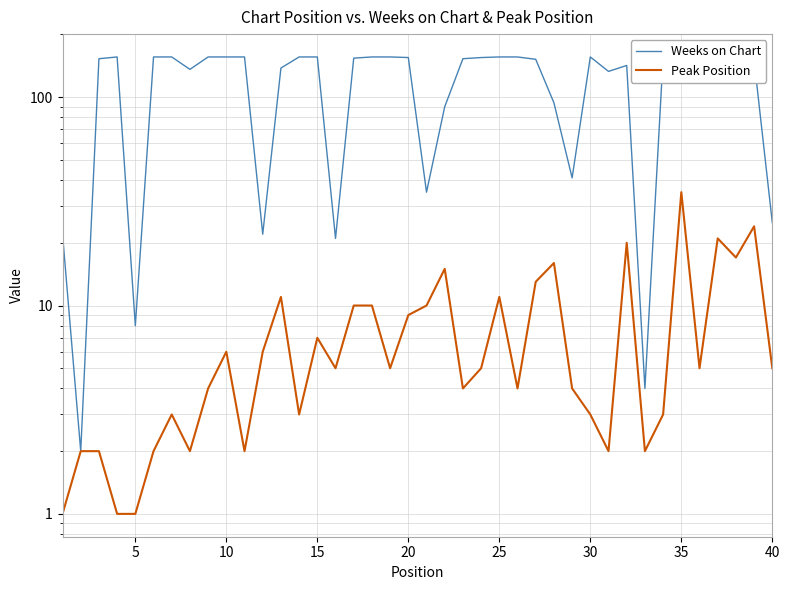

How many lines are shown in the chart?

2